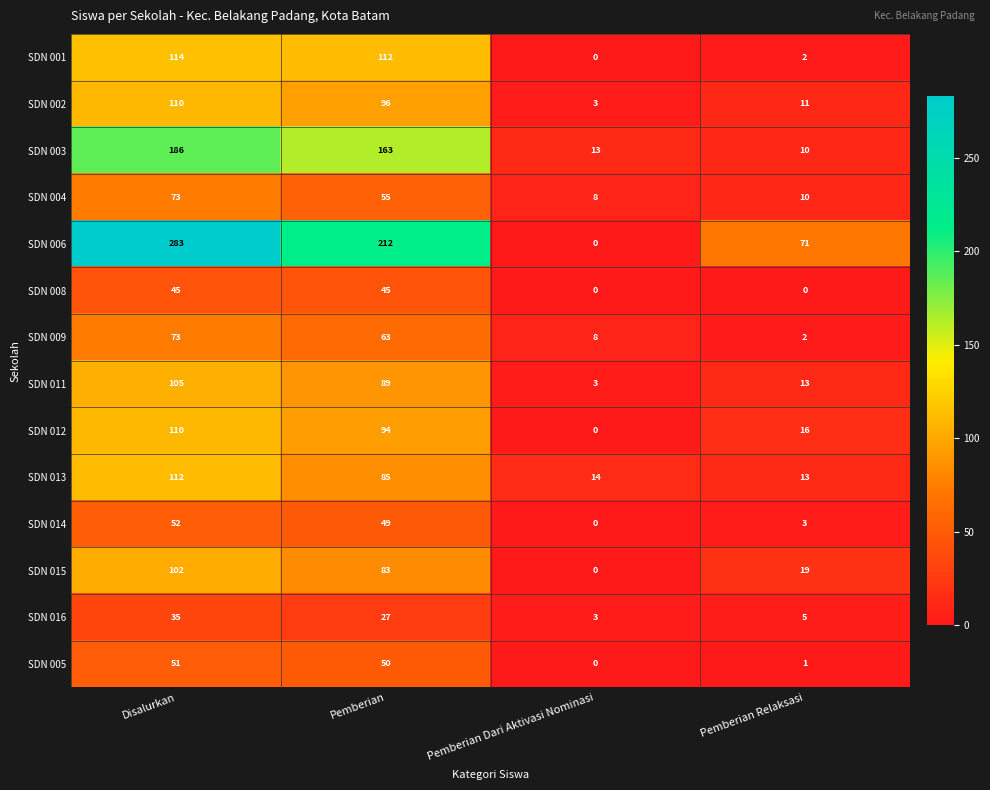

List the labels in order of SDN 015 value, largest first.

Disalurkan, Pemberian, Pemberian Relaksasi, Pemberian Dari Aktivasi Nominasi